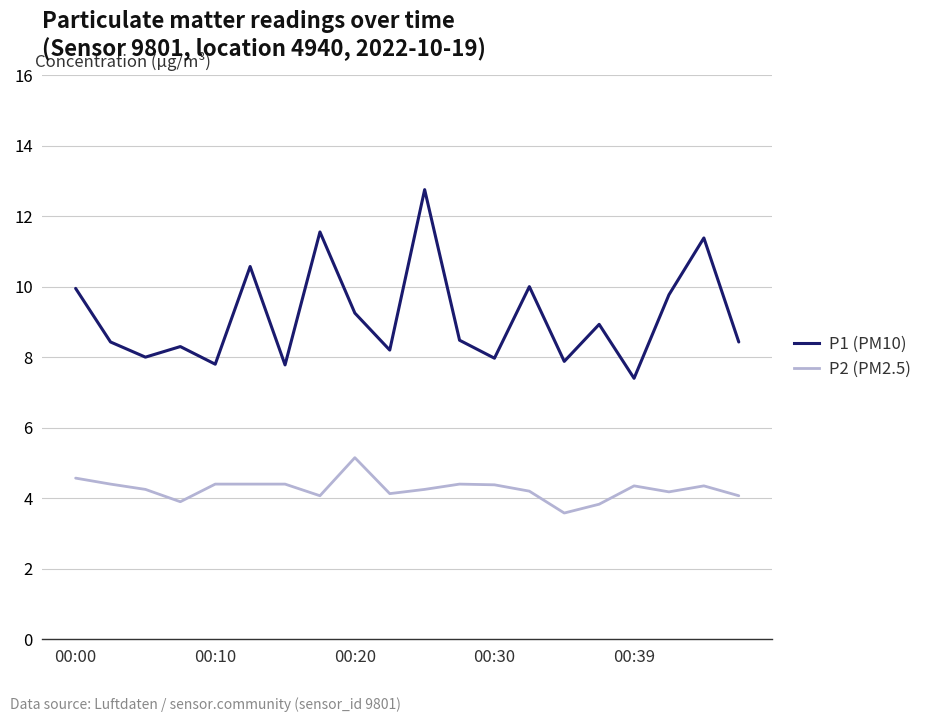

What are all the series names shown in the legend?

P1 (PM10), P2 (PM2.5)